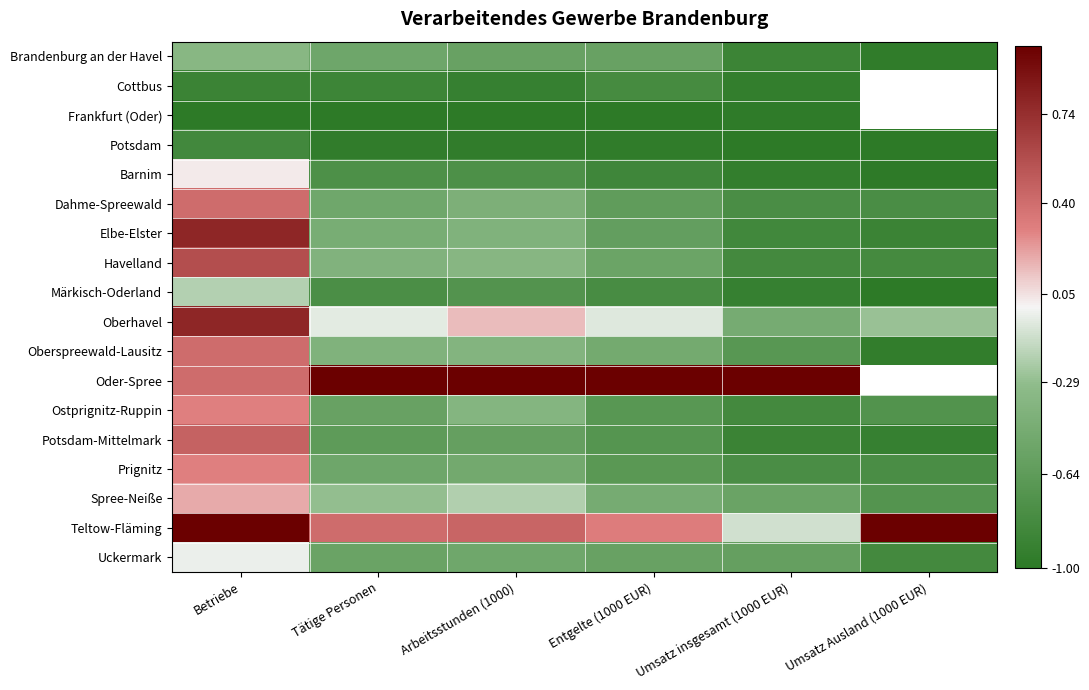

True or false: Frankfurt (Oder) has a value of -1.7 at Betriebe.

False